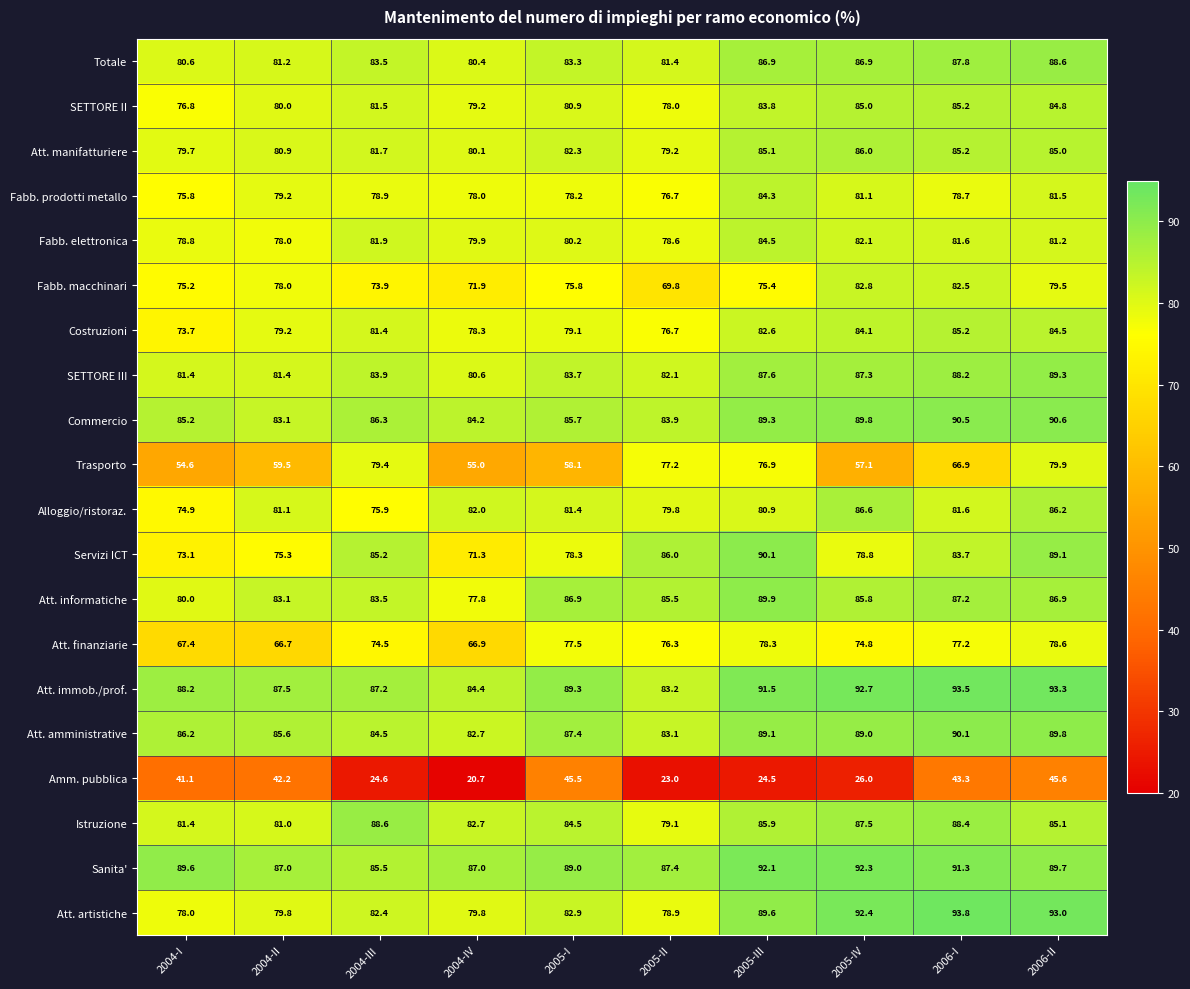

What is the minimum value shown in the chart?

20.7